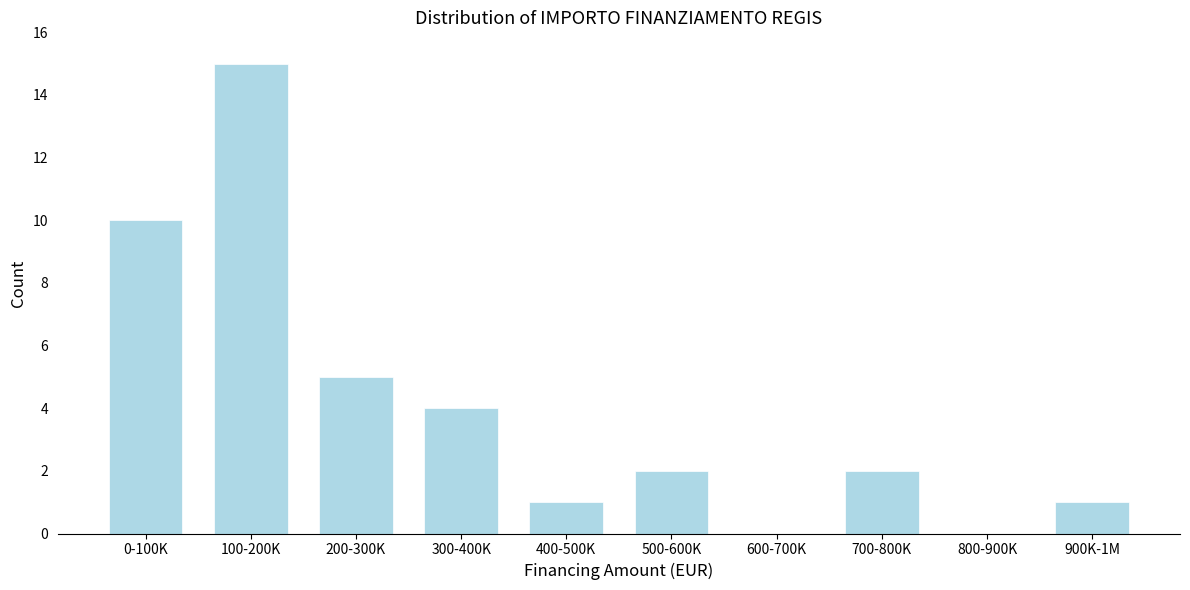

Reading left to right, transcribe all the data shown in this chart.

0-100K=10	100-200K=15	200-300K=5	300-400K=4	400-500K=1	500-600K=2	600-700K=0	700-800K=2	800-900K=0	900K-1M=1